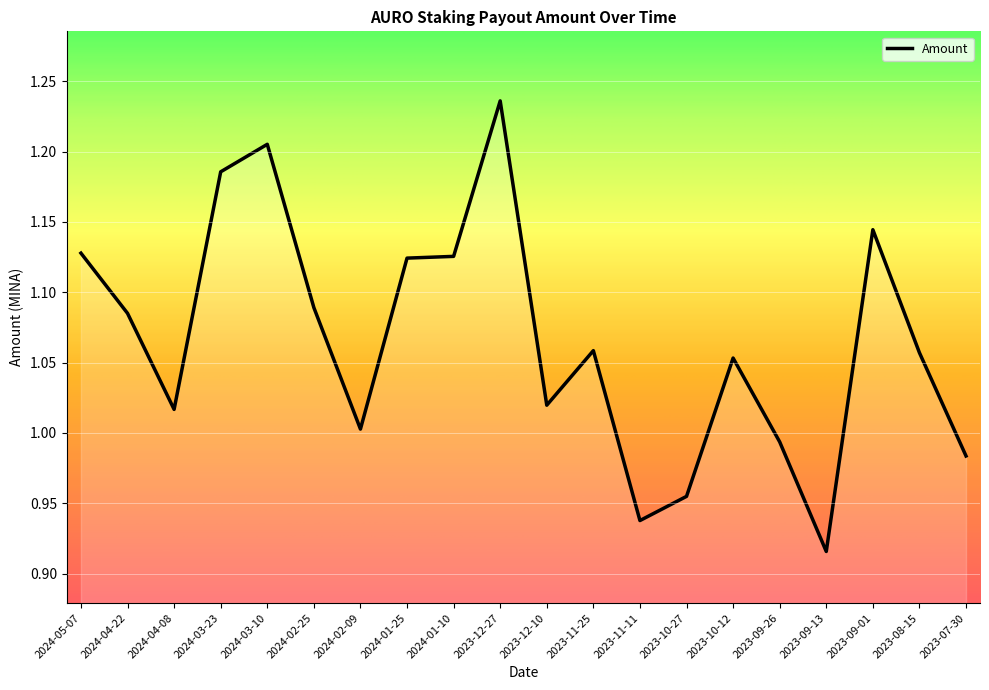

At which category does the chart reach its minimum across all series?

2023-09-13